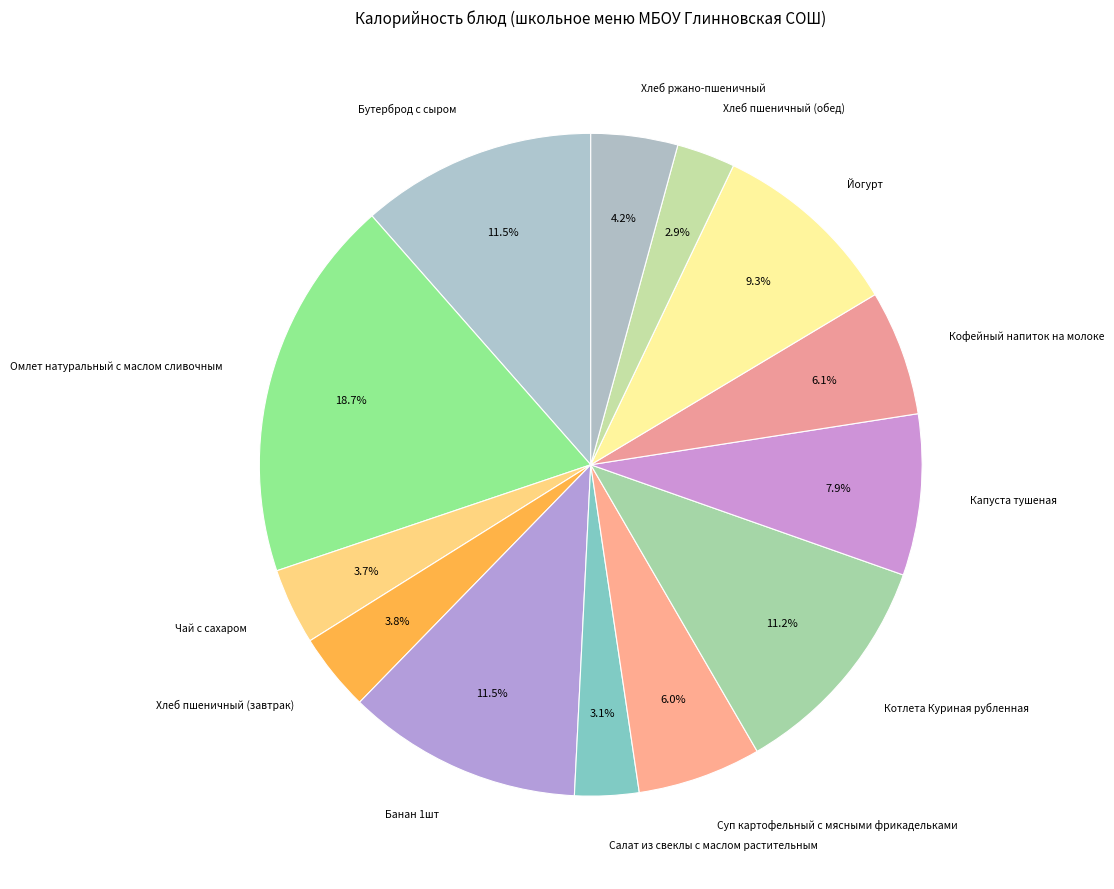

To the nearest percent, what portion does Суп картофельный с мясными фрикадельками represent?

6%